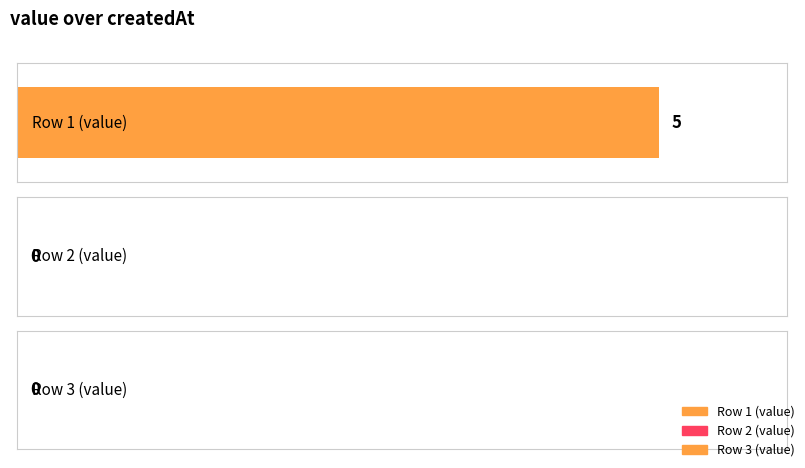

How many categories are shown in the chart?

3